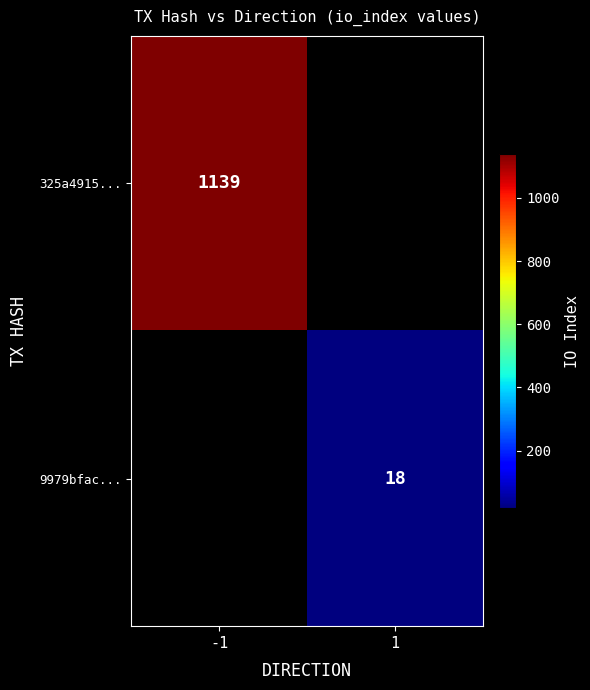

The value of 325a4915... at -1 is 1790. True or false?

False